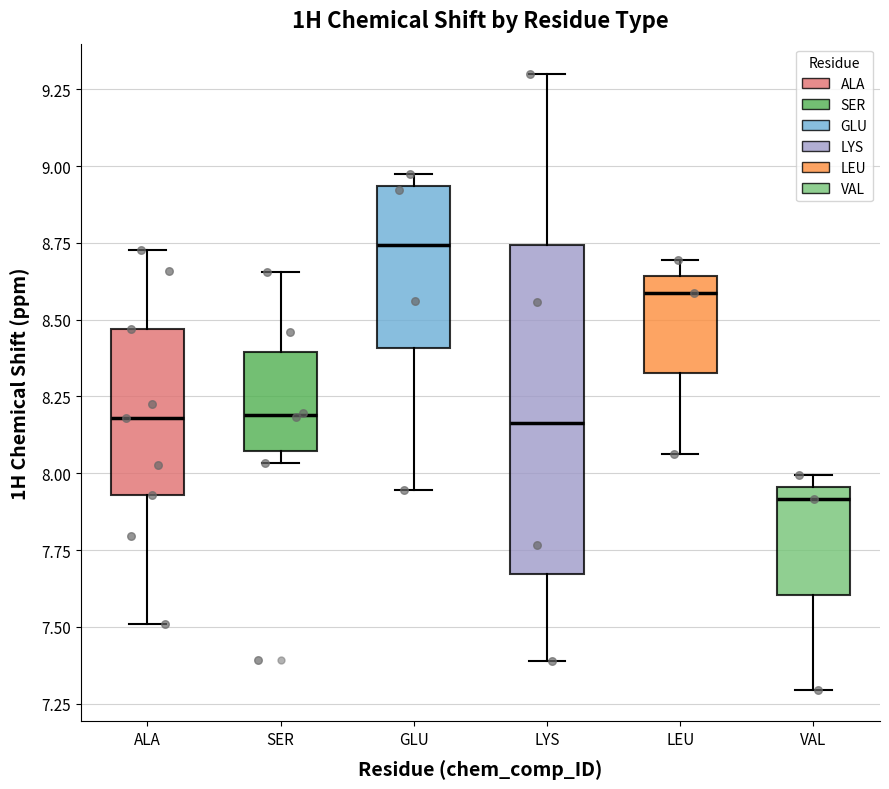

Comparing the boxes themselves (not the whiskers), which one is the tallest?

LYS